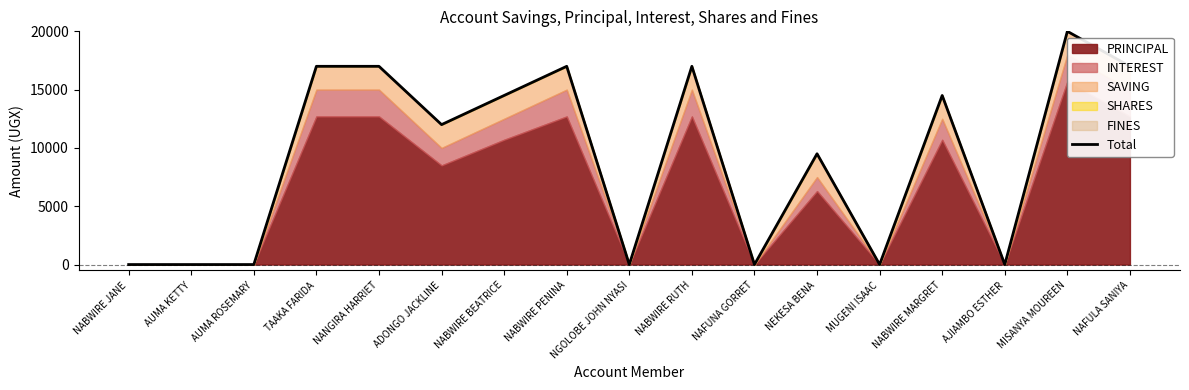

Rank the categories by value from lowest to highest.

NABWIRE JANE, AUMA KETTY, AUMA ROSEMARY, NGOLOBE JOHN NYASI, NAFUNA GORRET, MUGENI ISAAC, AJIAMBO ESTHER, NEKESA BENA, ADONGO JACKLINE, NABWIRE BEATRICE, NABWIRE MARGRET, TAAKA FARIDA, NANGIRA HARRIET, NABWIRE PENINA, NABWIRE RUTH, NAFULA SANIYA, MISANYA MOUREEN